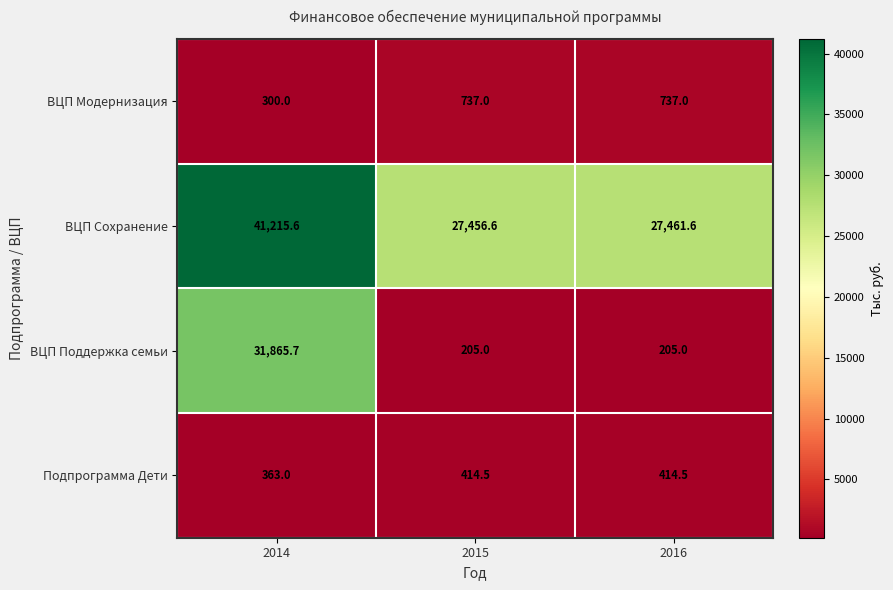

At how many categories does at least one series exceed 17925?

3